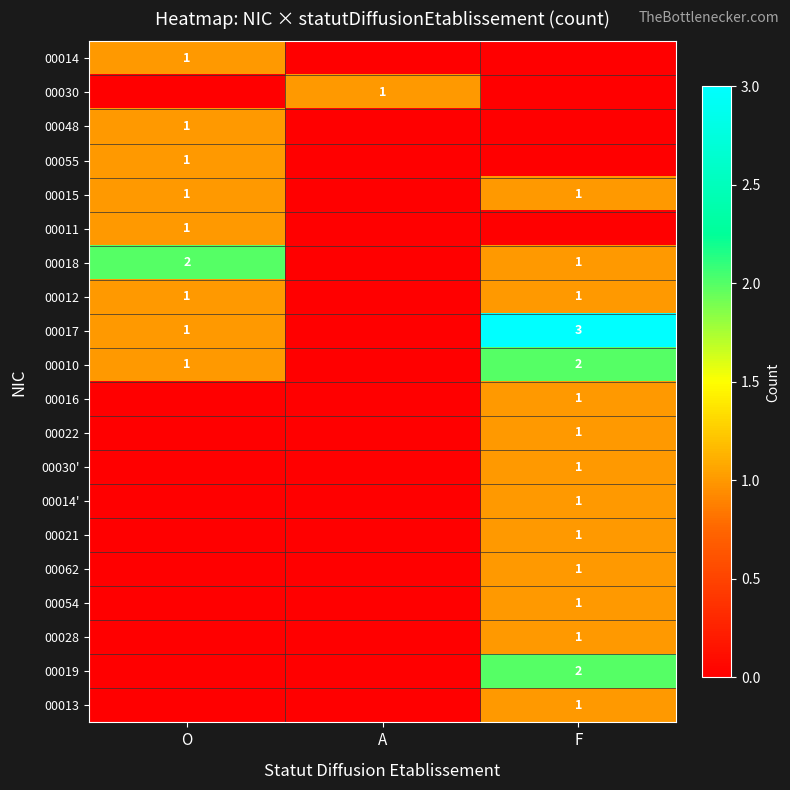

True or false: 00062 has a value of 1 at F.

True